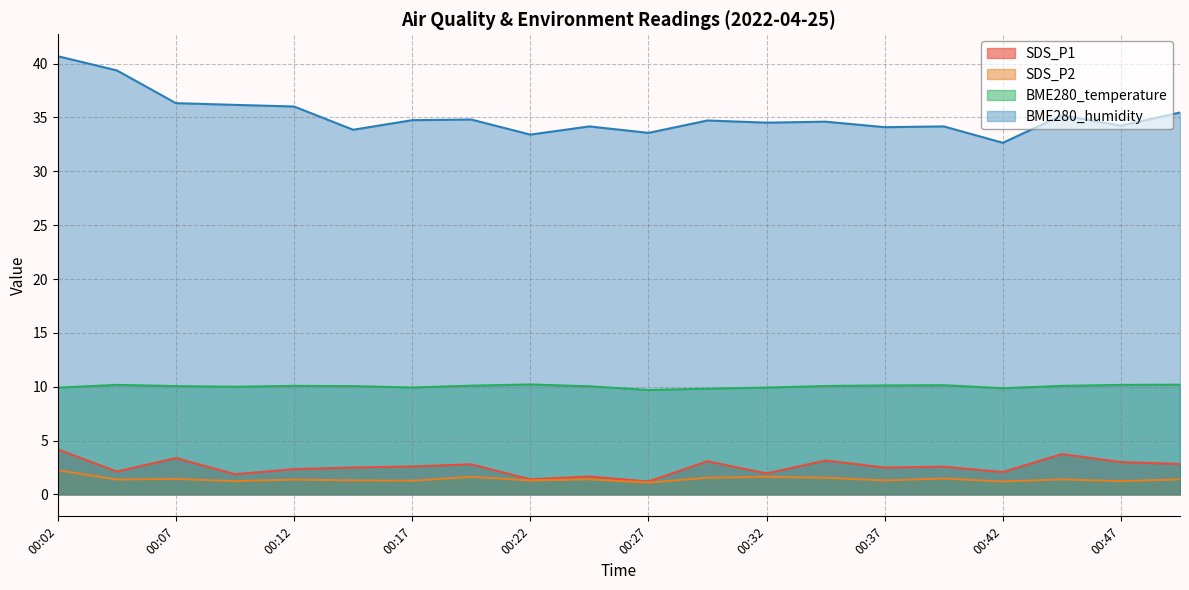

True or false: SDS_P2 and BME280_temperature intersect in this chart.

False